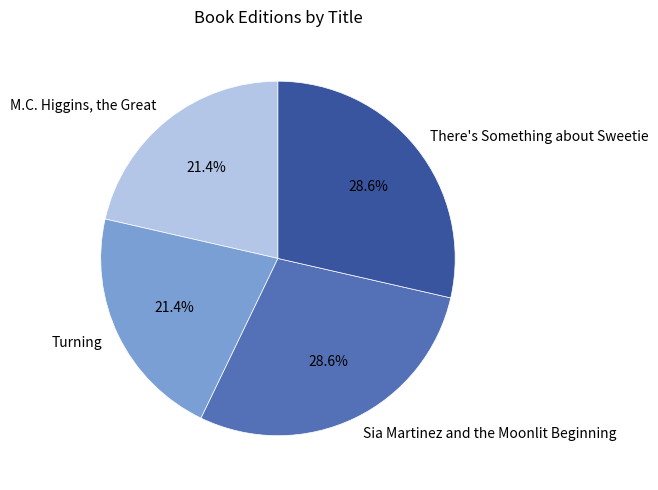

True or false: There's Something about Sweetie accounts for 29% of the total.

True